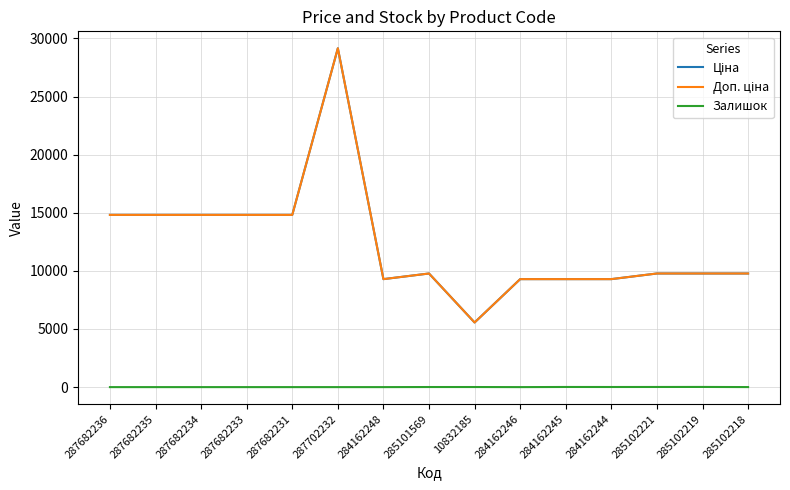

What is the label of the 13th point from the right?

287682234